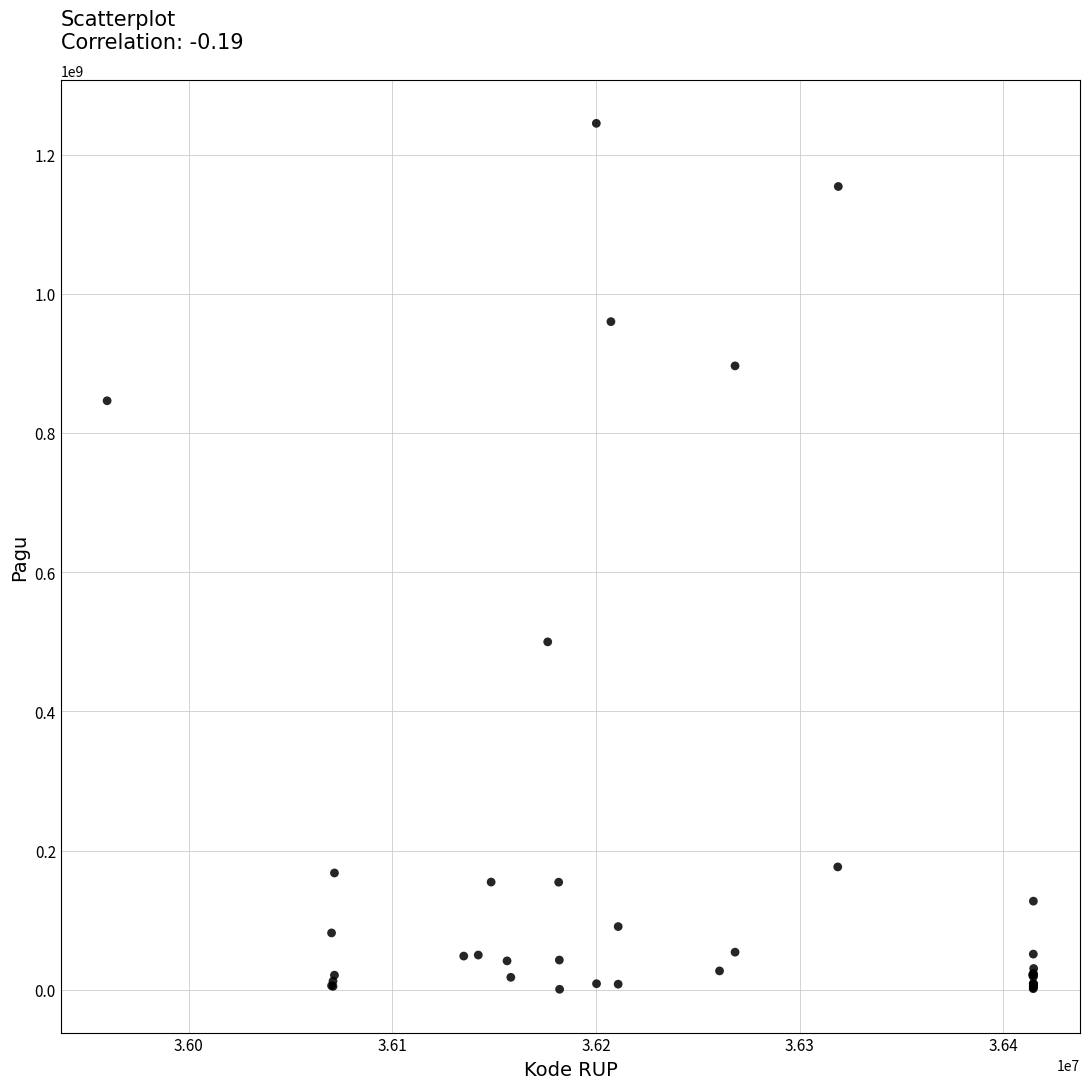

What Y value in the scatter plot is closest to 622840000?

499932000